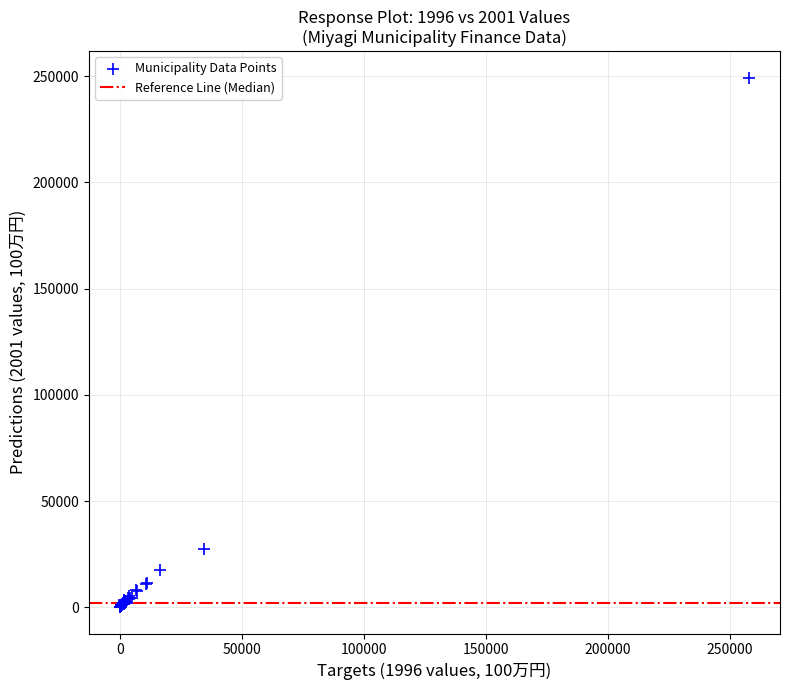

What Y value in the scatter plot is closest to 124722?

27473